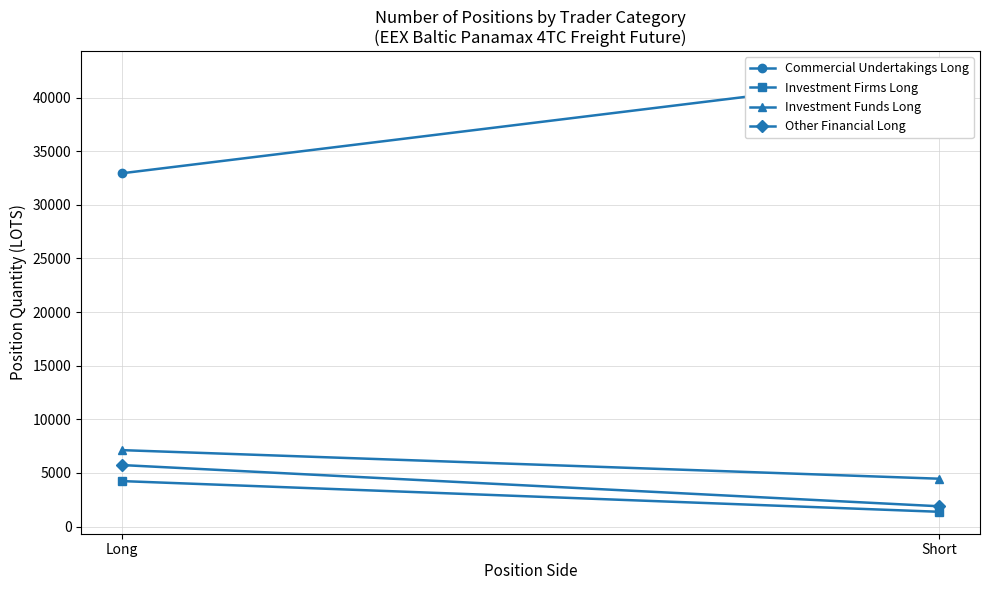

Which category has the lowest value in the Commercial Undertakings Long series?

Long